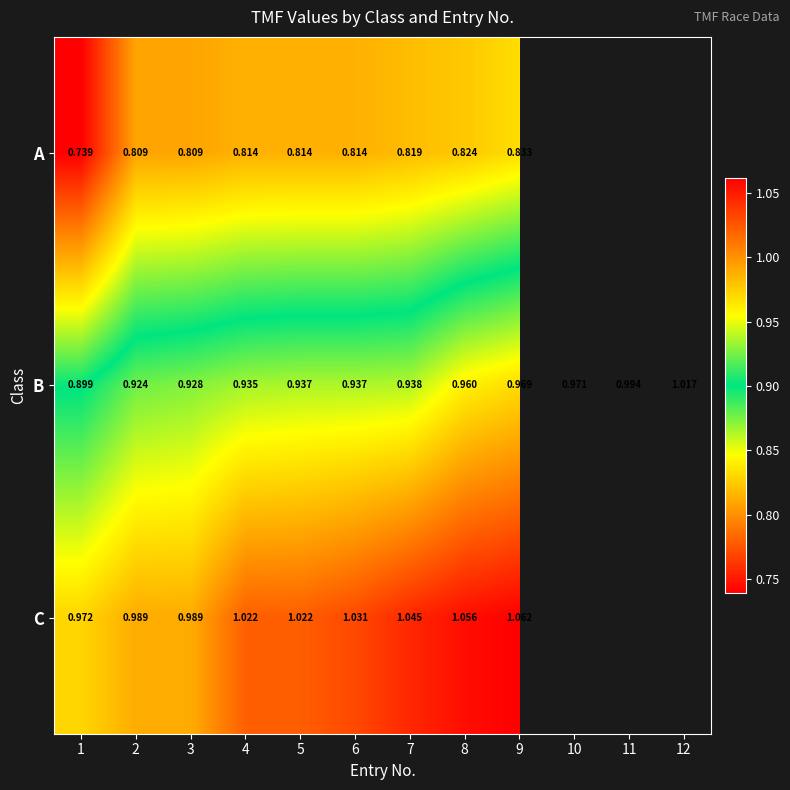

How many series are shown in this chart?

3